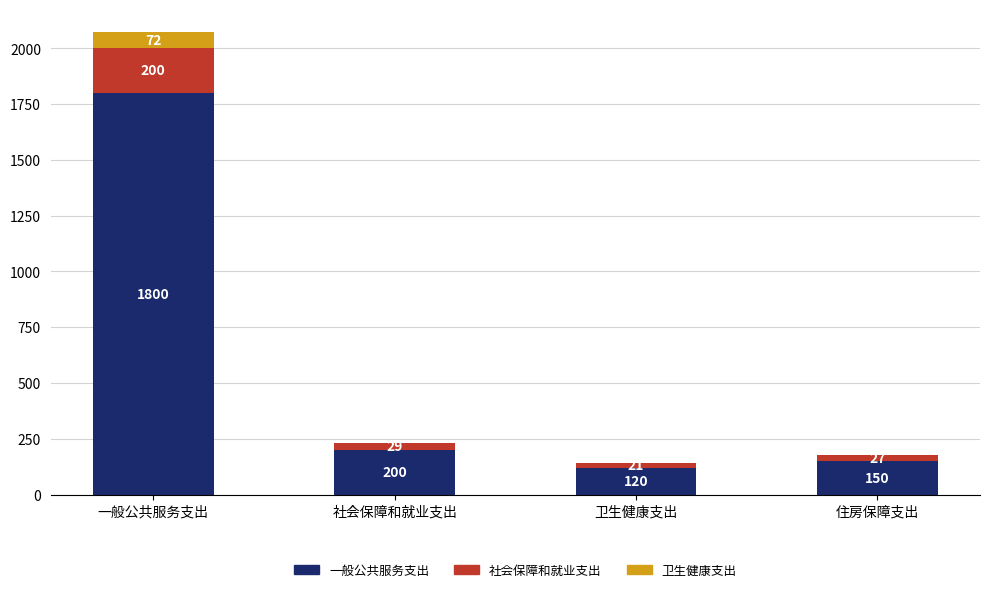

At which category is the sum across all series the highest?

一般公共服务支出